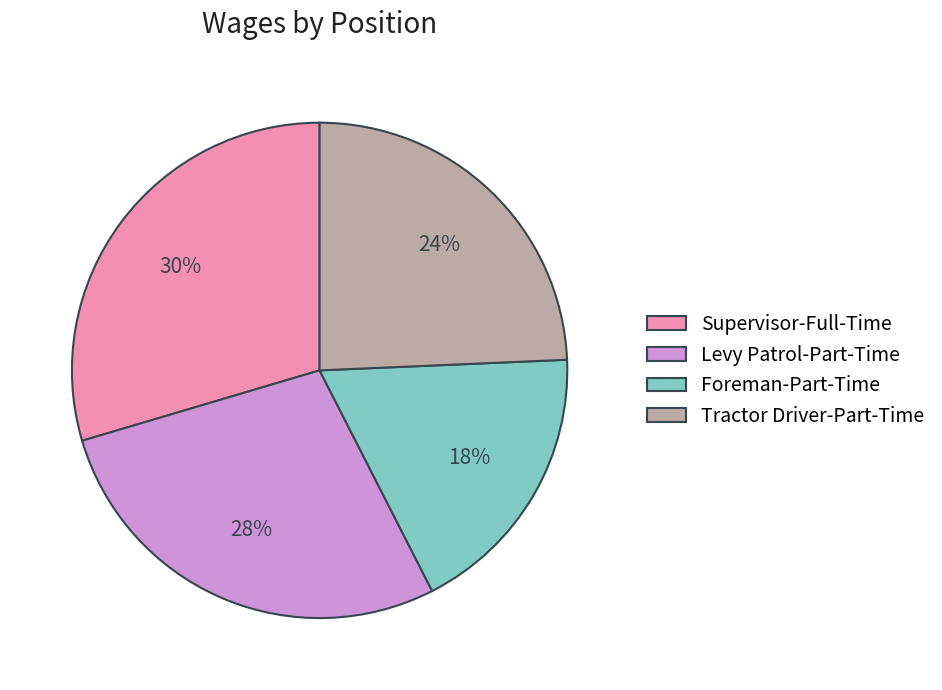

True or false: Tractor Driver-Part-Time accounts for 17% of the total.

False